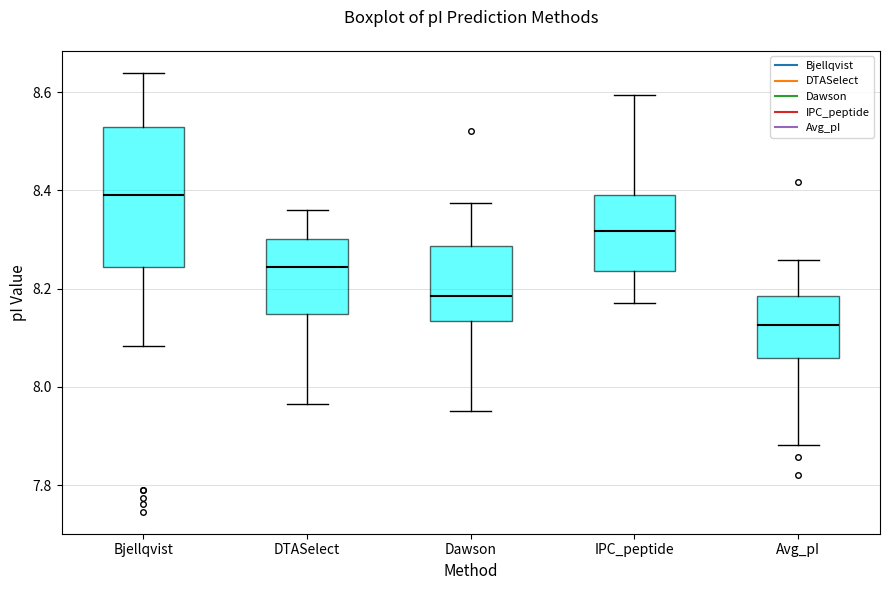

Which box has the lowest median line?

Avg_pI